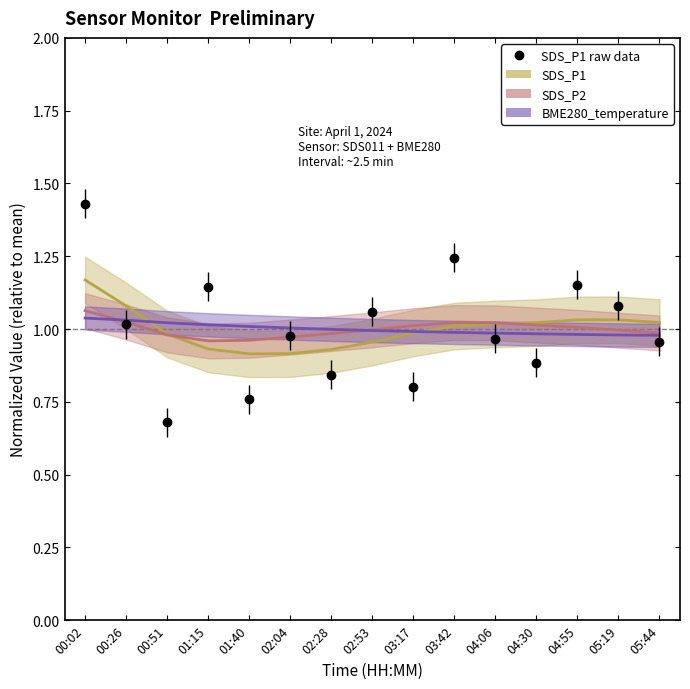

Rank the series by their maximum value, from lowest to highest.

BME280_temperature, SDS_P2, SDS_P1